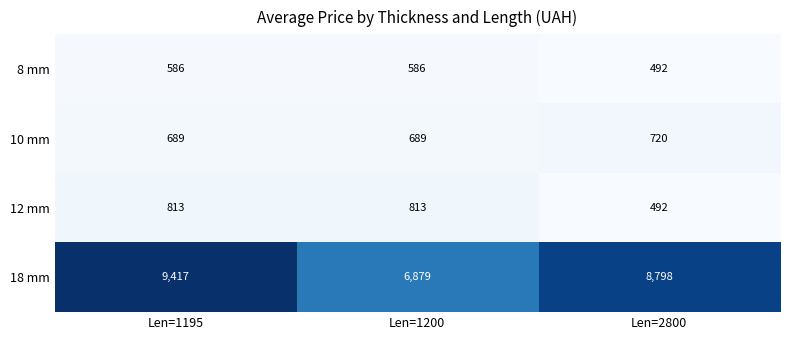

Reading right to left, transcribe all the data shown in this chart.

8 mm: Len=2800=492	Len=1200=586	Len=1195=586
10 mm: Len=2800=720	Len=1200=689	Len=1195=689
12 mm: Len=2800=492	Len=1200=813	Len=1195=813
18 mm: Len=2800=8798	Len=1200=6879	Len=1195=9417